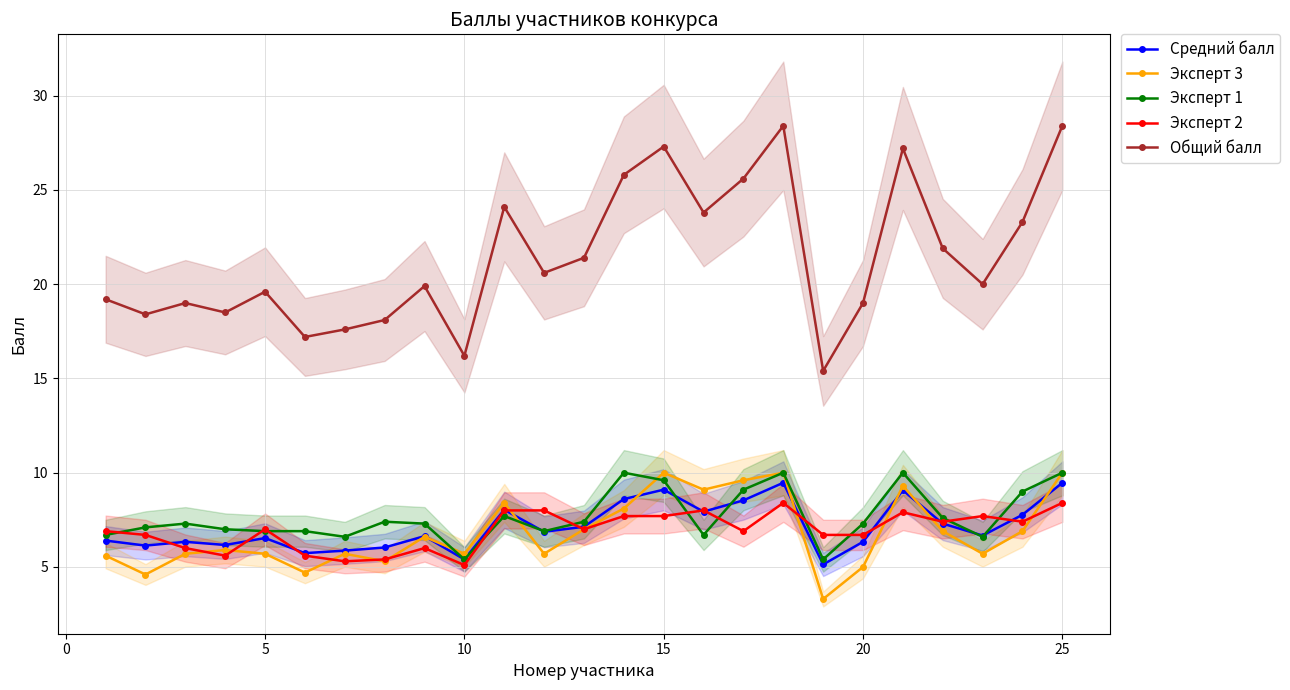

True or false: Общий балл and Средний балл intersect in this chart.

False